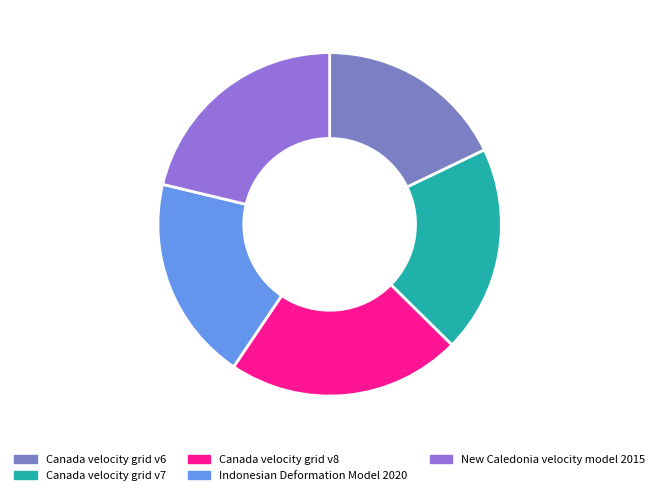

Is Indonesian Deformation Model 2020 the majority of the pie?

No